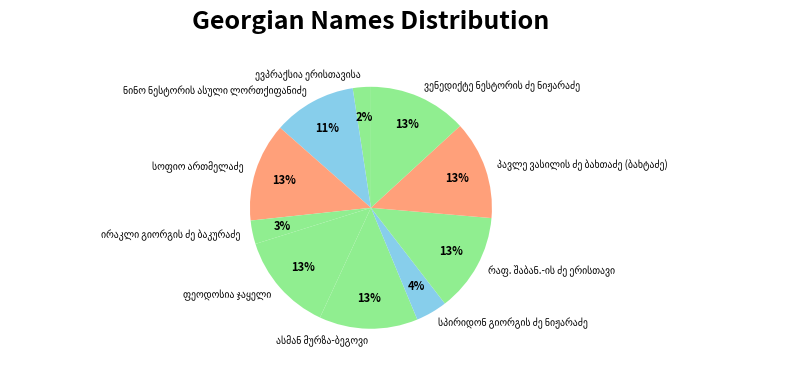

Is there any slice that represents more than half of the pie?

No